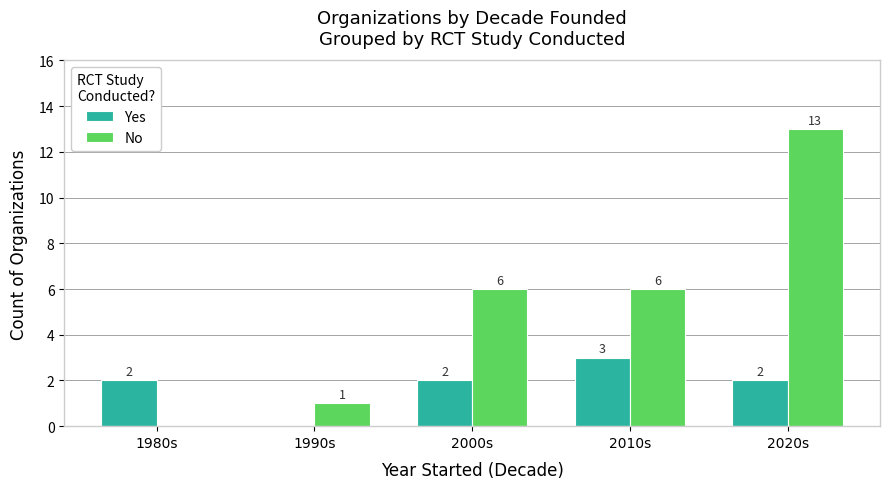

Which series has the largest total across all categories?

No